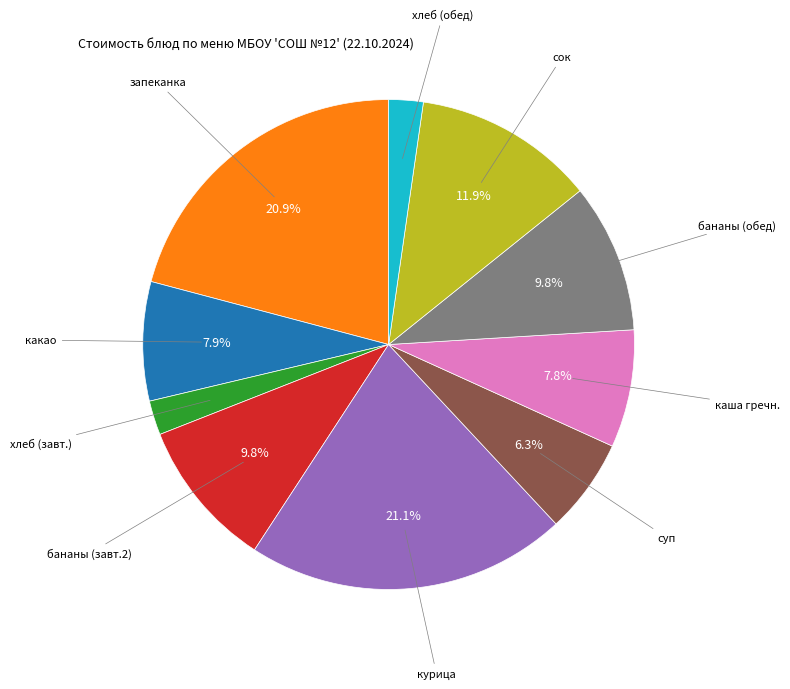

Is there a majority slice in this chart?

No